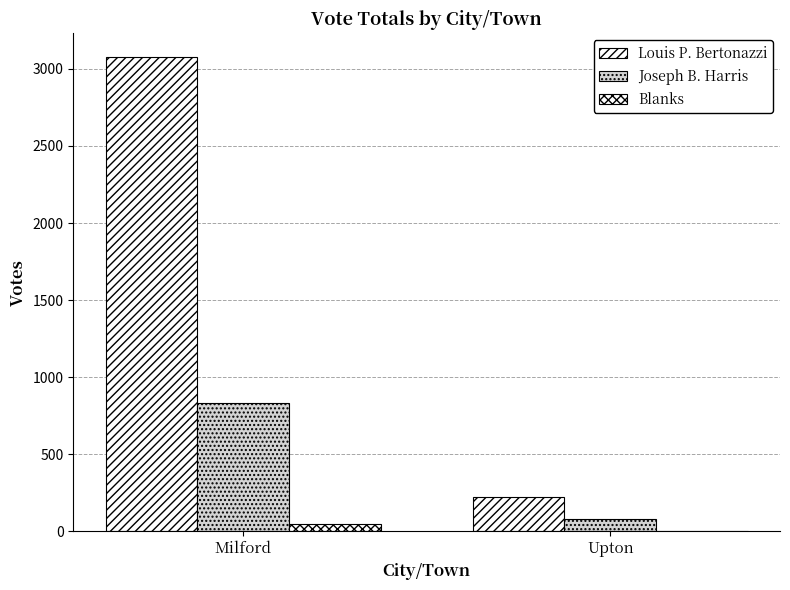

Is the value of Joseph B. Harris at Milford greater than the value of Blanks at Upton?

Yes